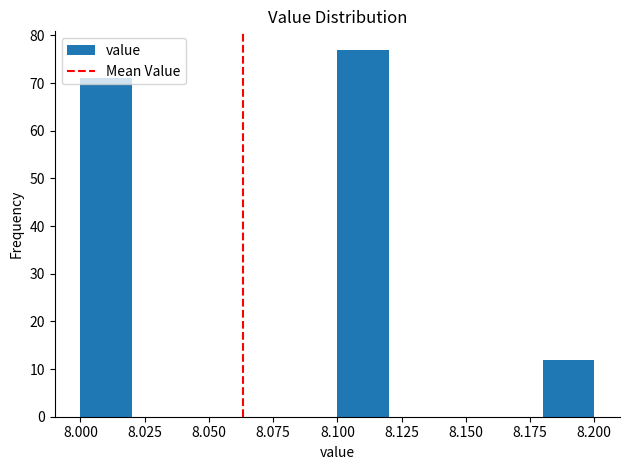

Reading left to right, transcribe this chart: for each bar, give the range it covers on the x-axis and its height. The values are not printed on the chart, so give them approximately, as read against the axis.

8.00 to 8.02: 71
8.02 to 8.04: 0
8.04 to 8.06: 0
8.06 to 8.08: 0
8.08 to 8.10: 0
8.10 to 8.12: 77
8.12 to 8.14: 0
8.14 to 8.16: 0
8.16 to 8.18: 0
8.18 to 8.20: 12